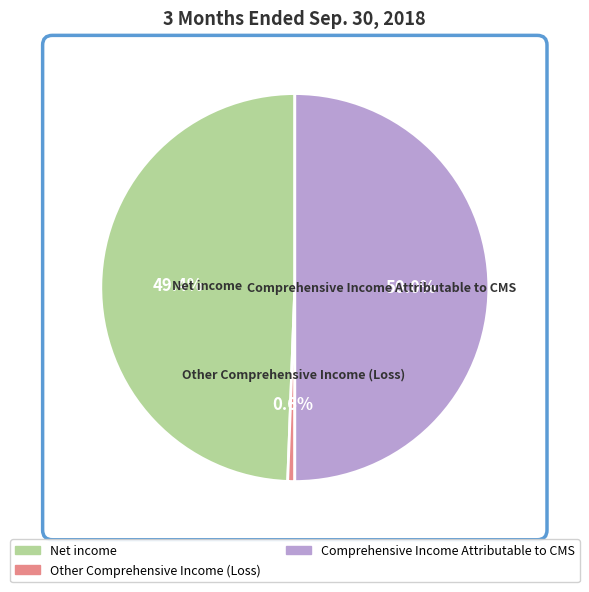

Does Net income represent more than half of the total?

No